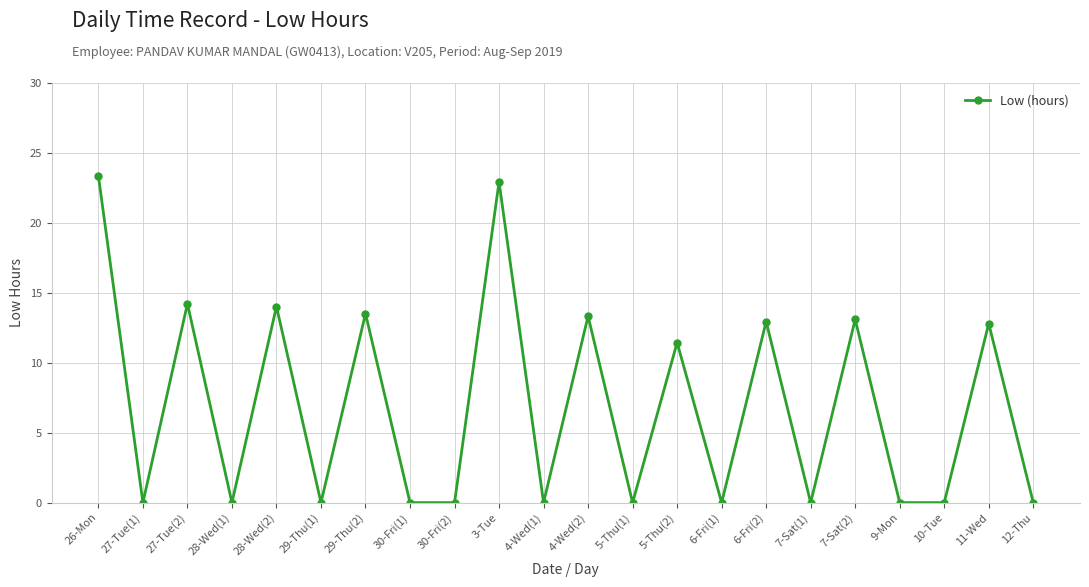

The value at 28-Wed(1) is 13.5. True or false?

False